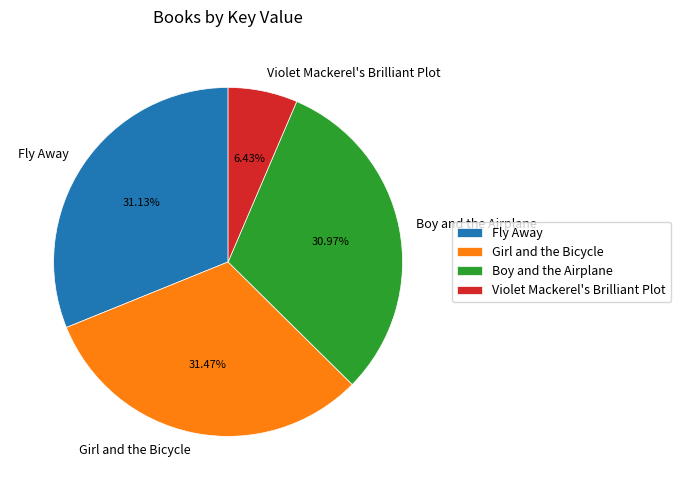

What percentage is the Violet Mackerel's Brilliant Plot slice, to the nearest percent?

6%